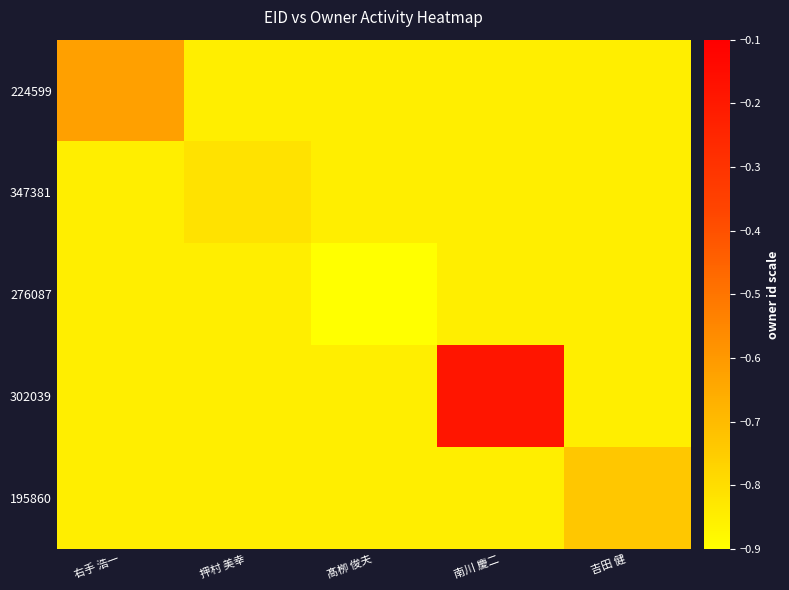

Reading left to right, what are all the values shown in this chart?

224599: 右手 浩一=-0.6	押村 美幸=-0.8	髙栁 俊夫=-0.8	南川 慶二=-0.8	吉田 健=-0.8
347381: 右手 浩一=-0.8	押村 美幸=-0.8	髙栁 俊夫=-0.8	南川 慶二=-0.8	吉田 健=-0.8
276087: 右手 浩一=-0.8	押村 美幸=-0.8	髙栁 俊夫=-0.9	南川 慶二=-0.8	吉田 健=-0.8
302039: 右手 浩一=-0.8	押村 美幸=-0.8	髙栁 俊夫=-0.8	南川 慶二=-0.2	吉田 健=-0.8
195860: 右手 浩一=-0.8	押村 美幸=-0.8	髙栁 俊夫=-0.8	南川 慶二=-0.8	吉田 健=-0.7